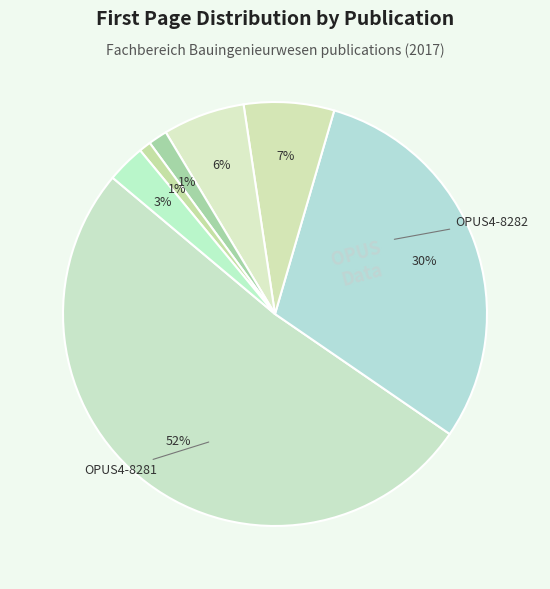

How many segments does this pie chart have?

7